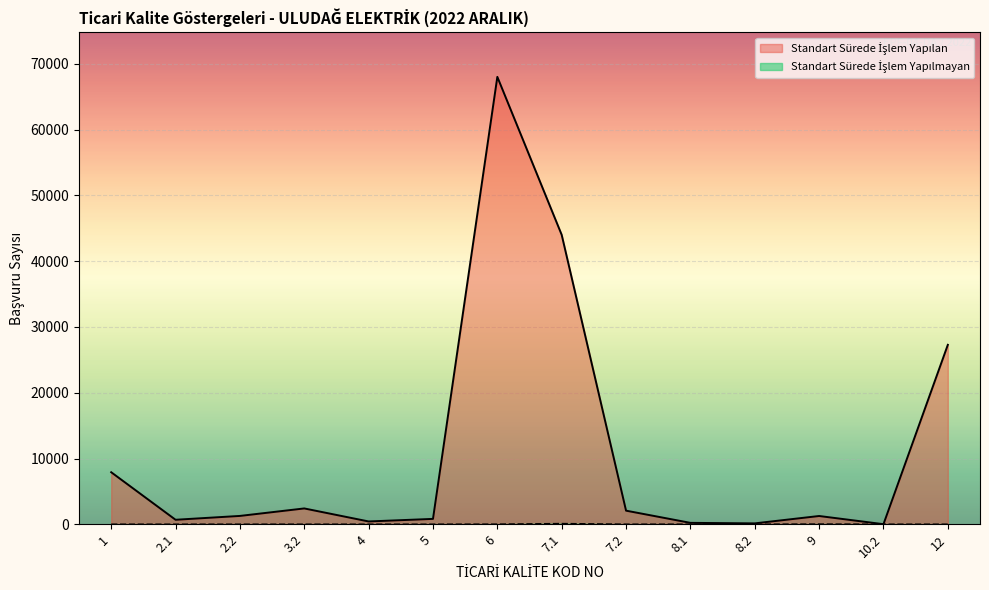

How many series are shown in this chart?

2